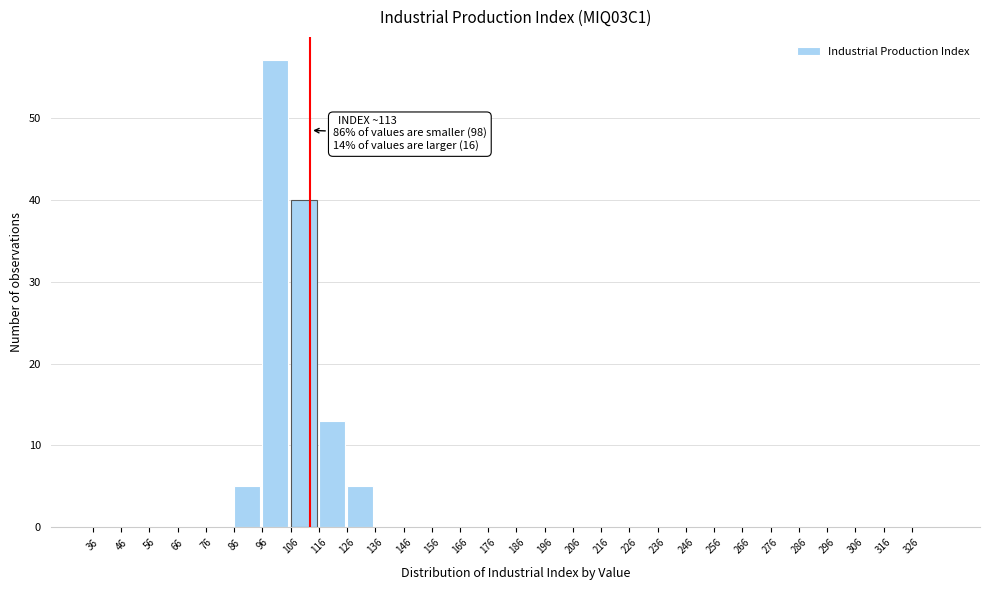

Which range on the x-axis has the tallest bar?

96 to 106